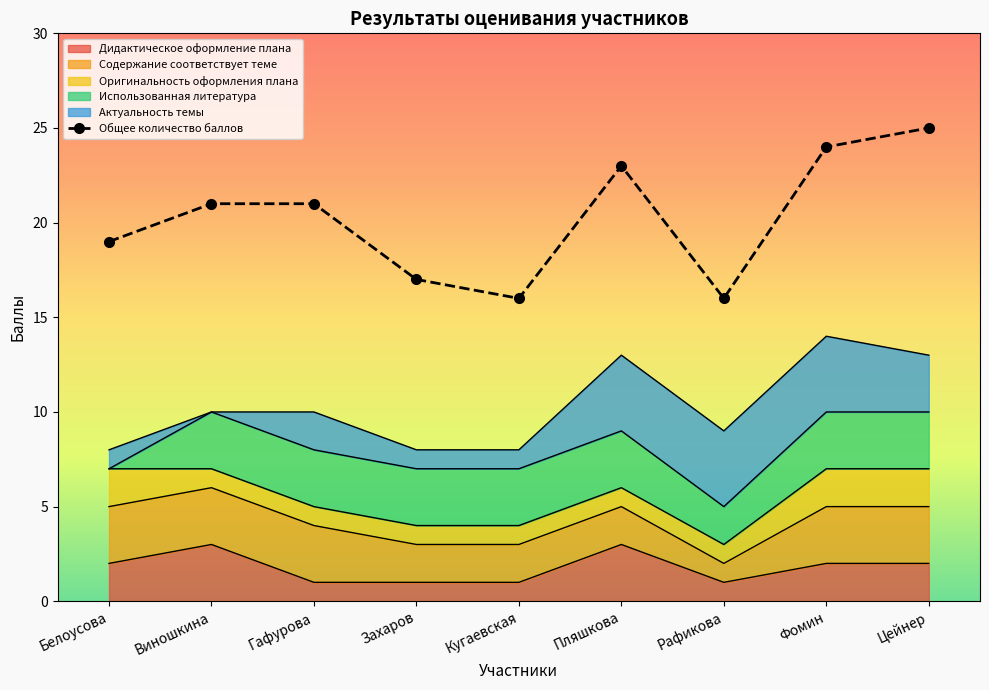

List the labels in order of value, largest first.

Цейнер, Фомин, Пляшкова, Виношкина, Гафурова, Белоусова, Захаров, Кугаевская, Рафикова